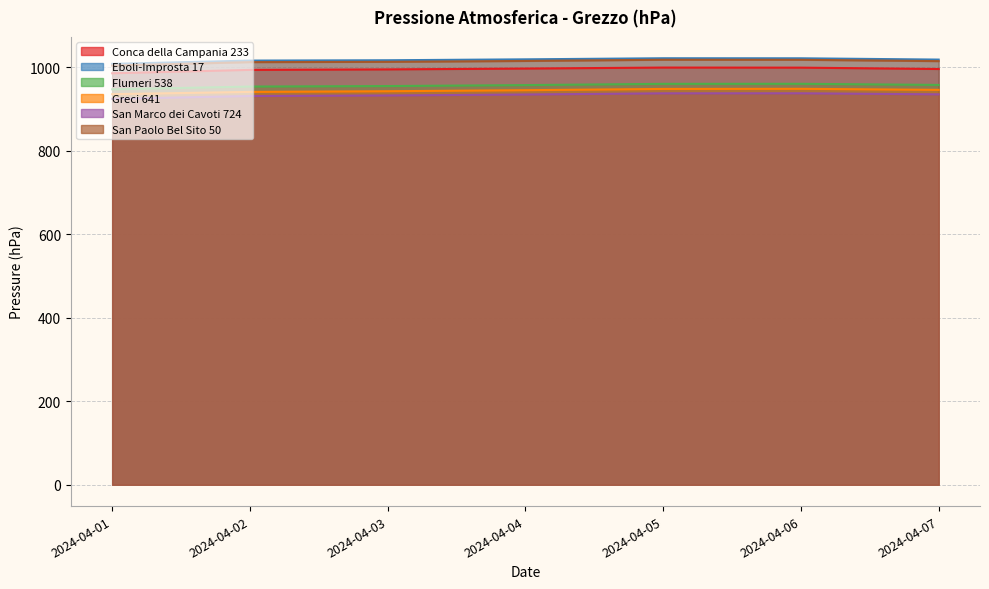

What is the average value of the Greci 641 series?

943.4